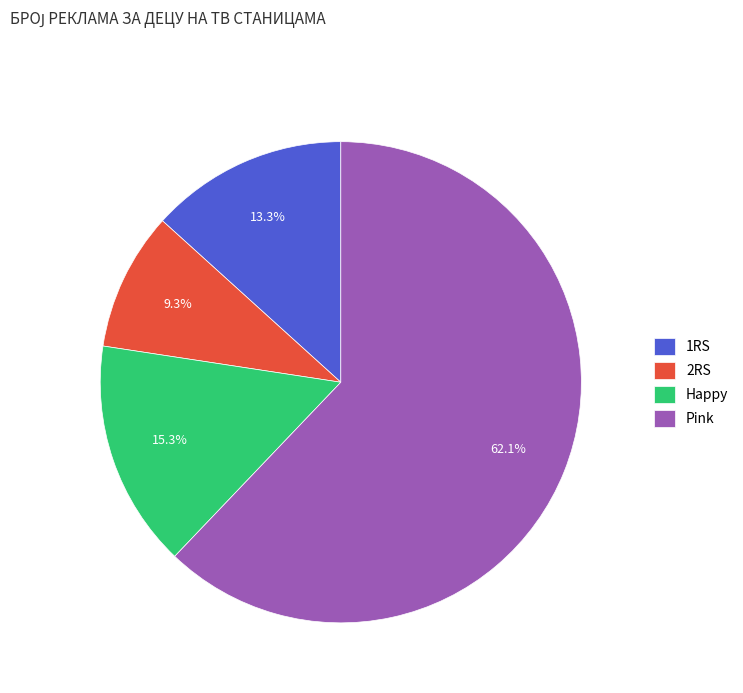

How much of the chart is everything except 1RS?

86.7%